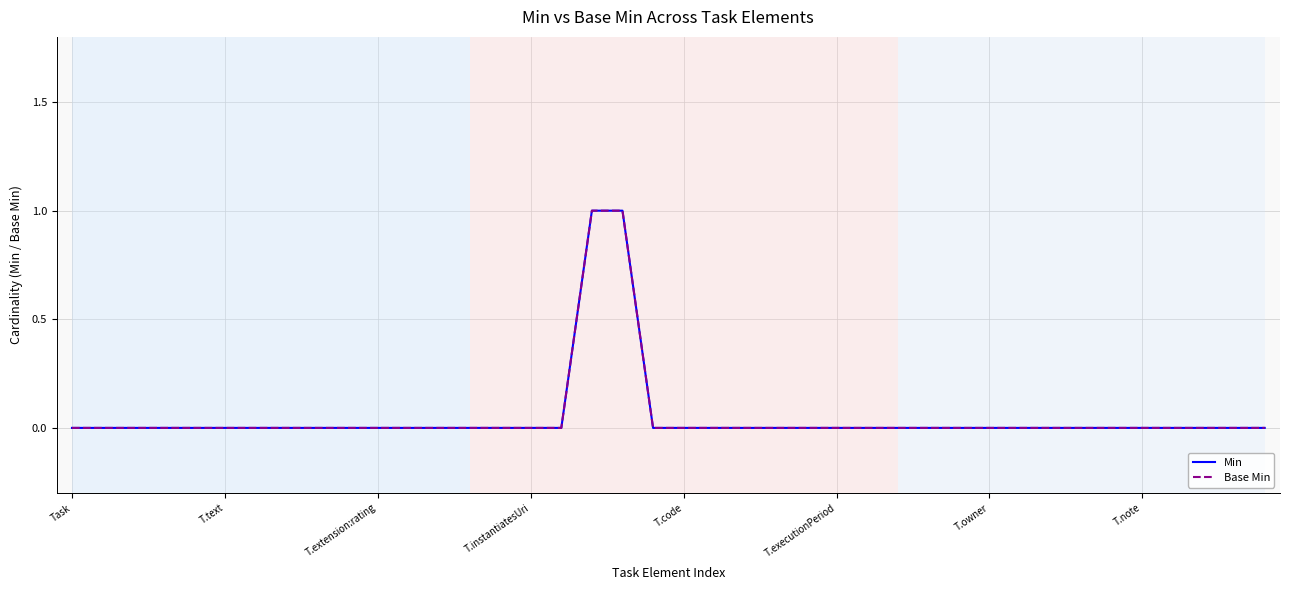

Does the chart display data point markers on the line(s)?

No